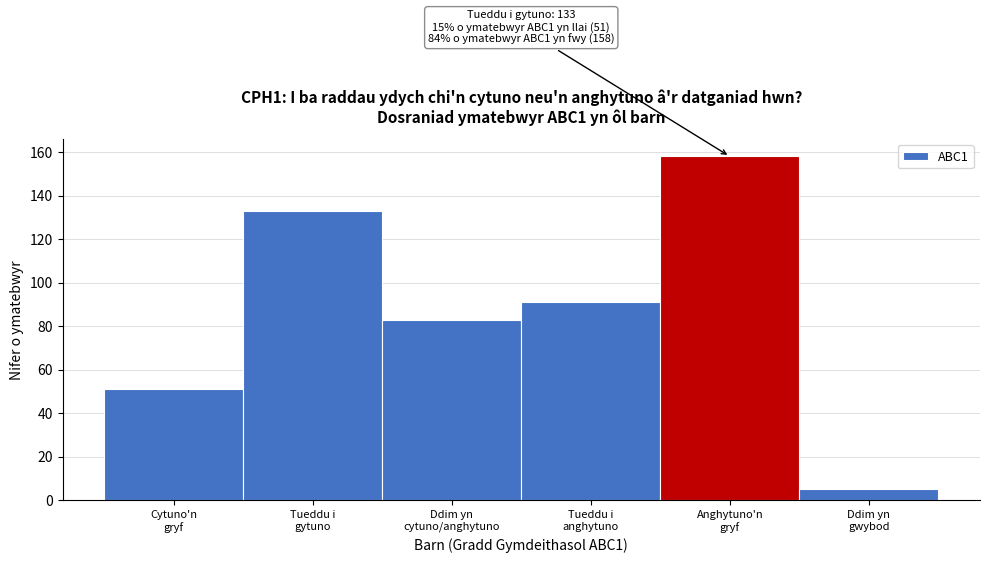

Reading left to right, list all the values displayed in this chart.

51	133	83	91	158	5